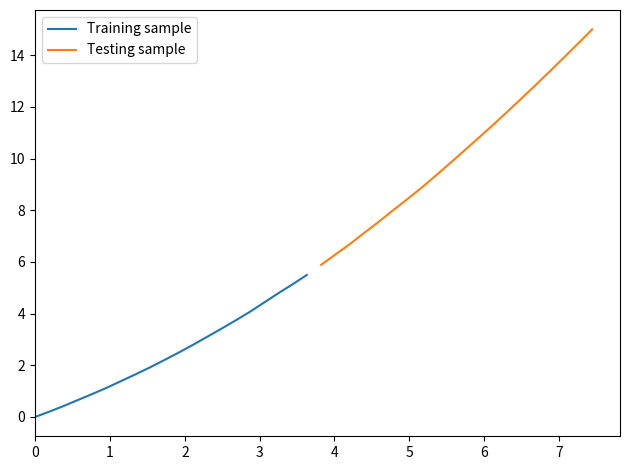

True or false: Testing sample and Training sample cross at least once.

False